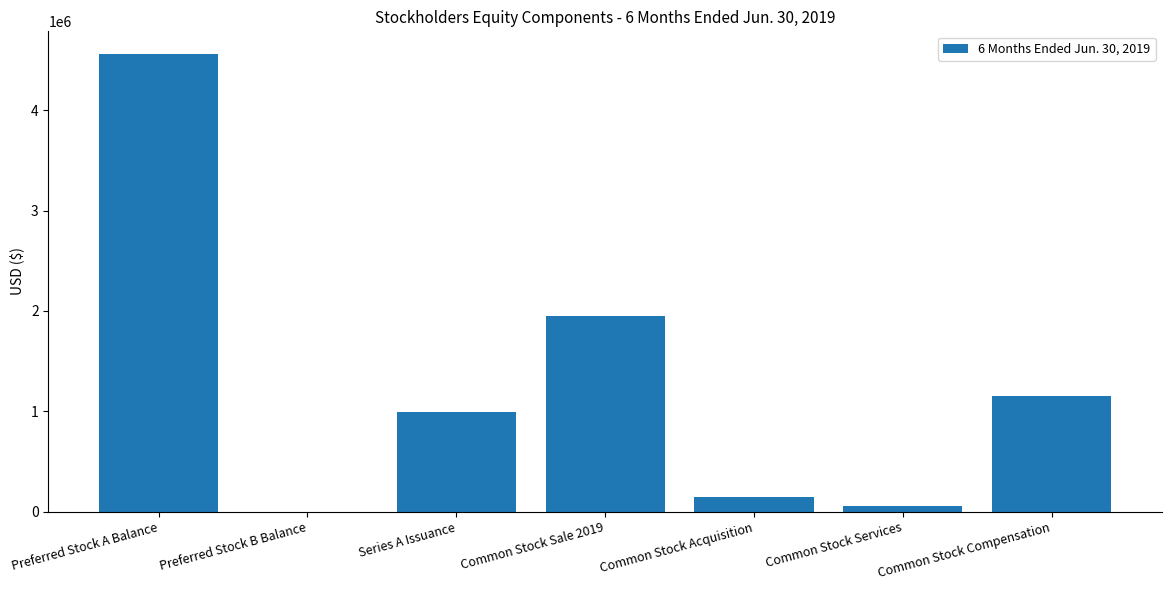

Which has a higher value, Common Stock Compensation or Common Stock Sale 2019?

Common Stock Sale 2019